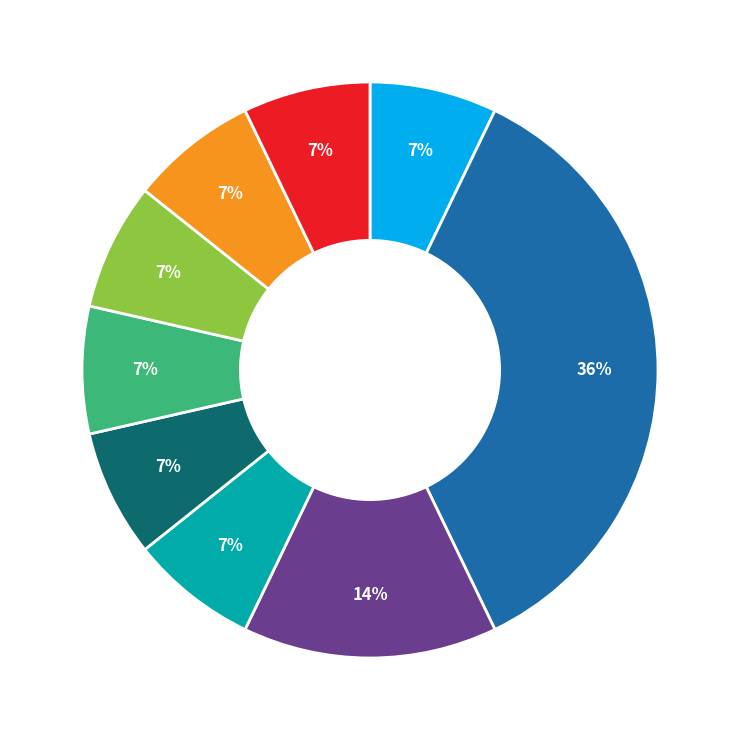

To the nearest percent, what is the average slice percentage?

11%